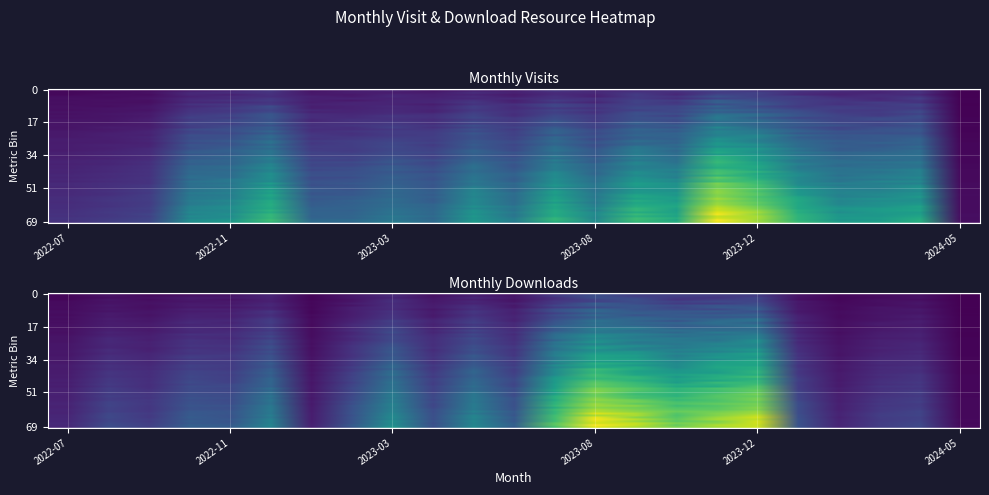

What is the average value of the monthly_visit series?

41.4